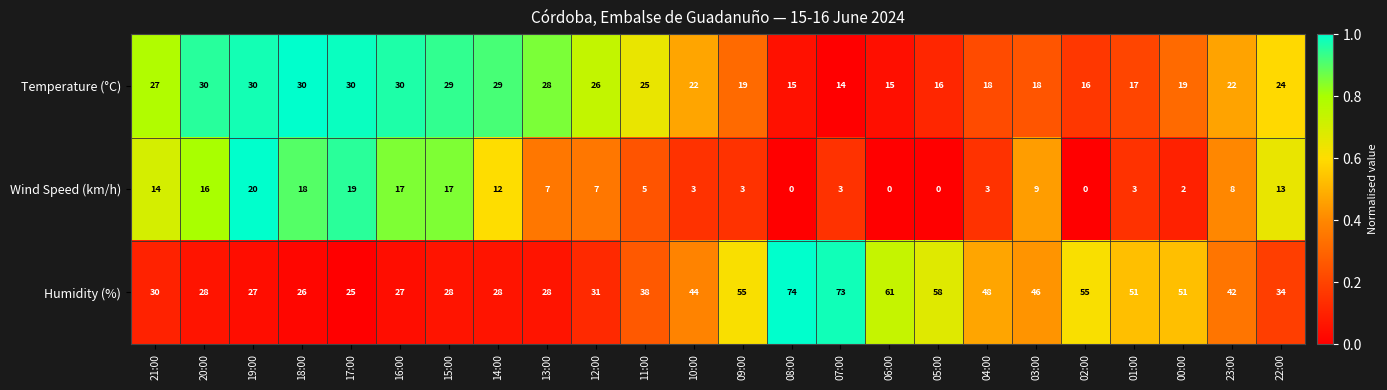

How many values in the Temperature (°C) series are below 24?

12